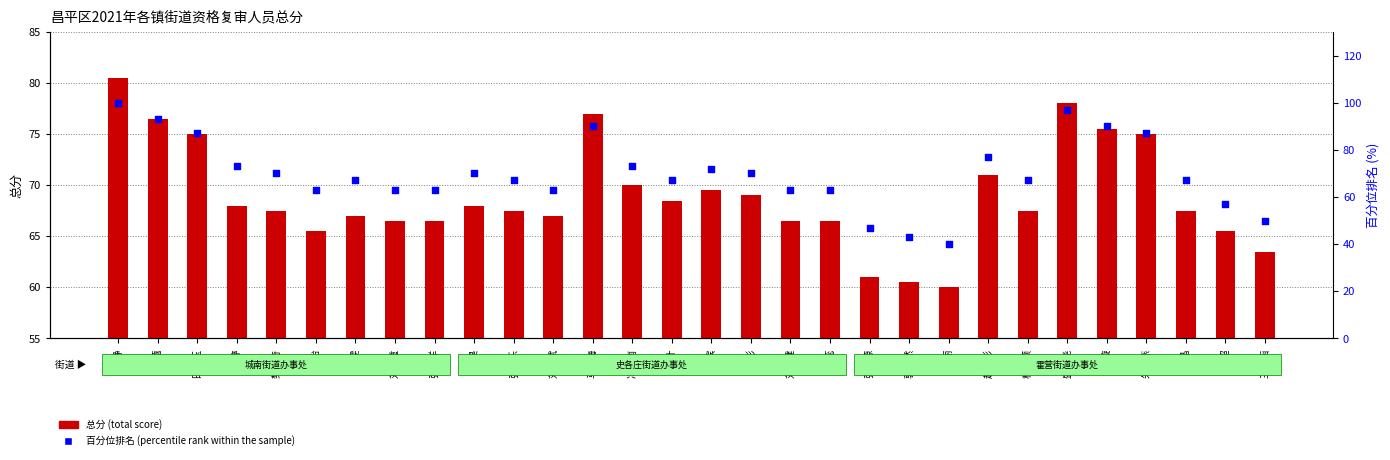

What are all the series names shown in the legend?

总分 (total score), 百分位排名 (percentile rank within the sample)